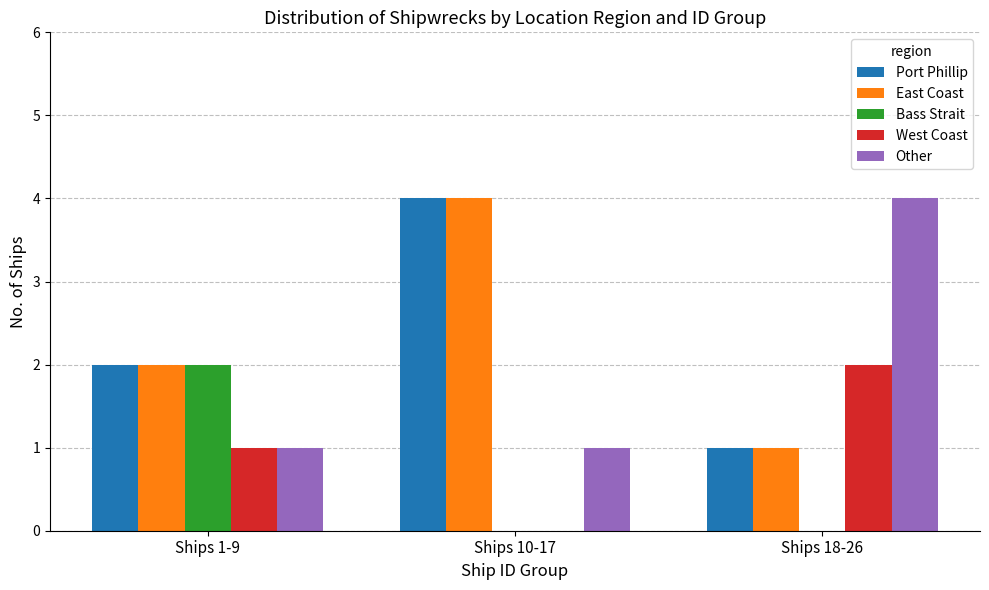

What is the sum of all Port Phillip values?

7